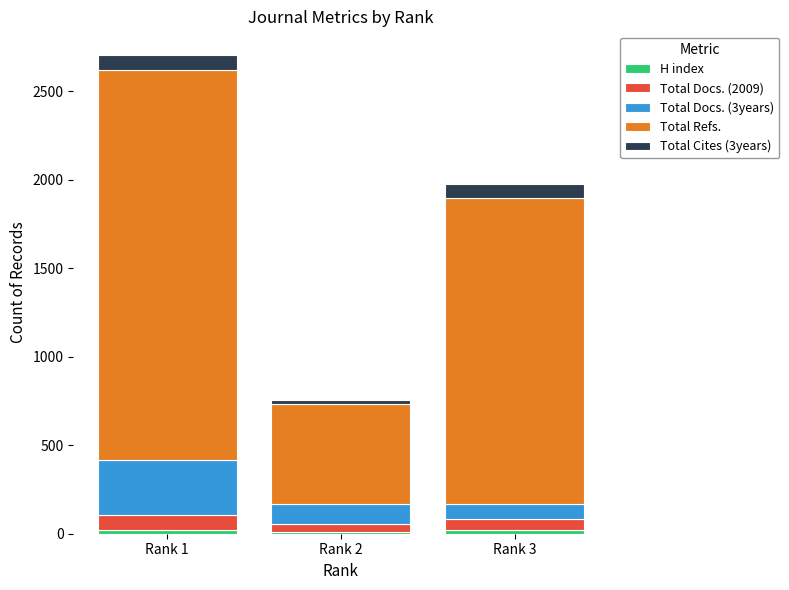

How many categories are shown in the chart?

3